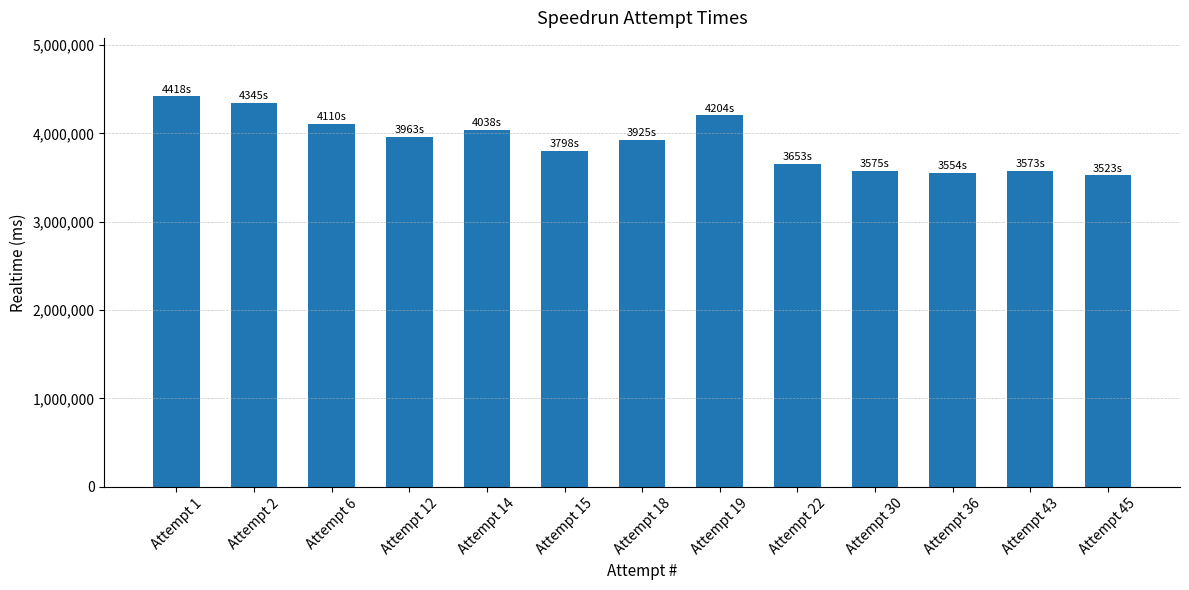

The value at Attempt 30 is 3574744. True or false?

True